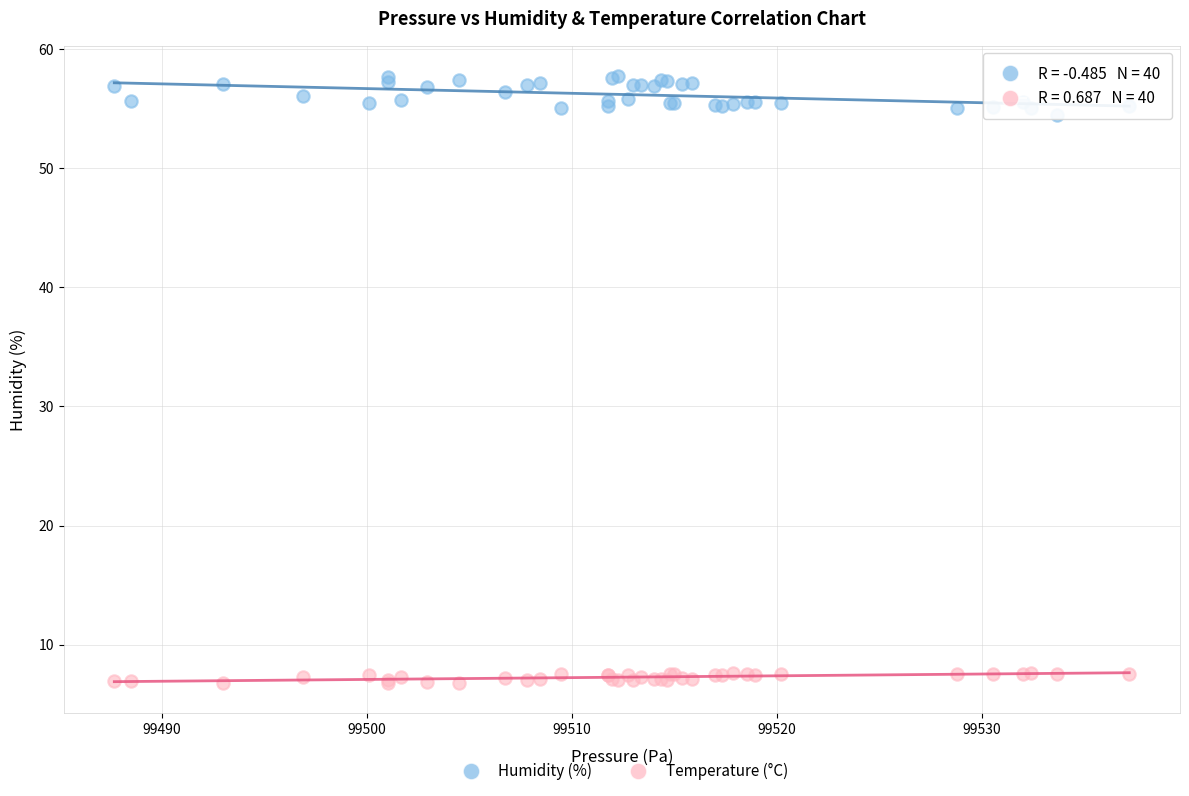

Which series has the widest spread of Y values?

Humidity (%)